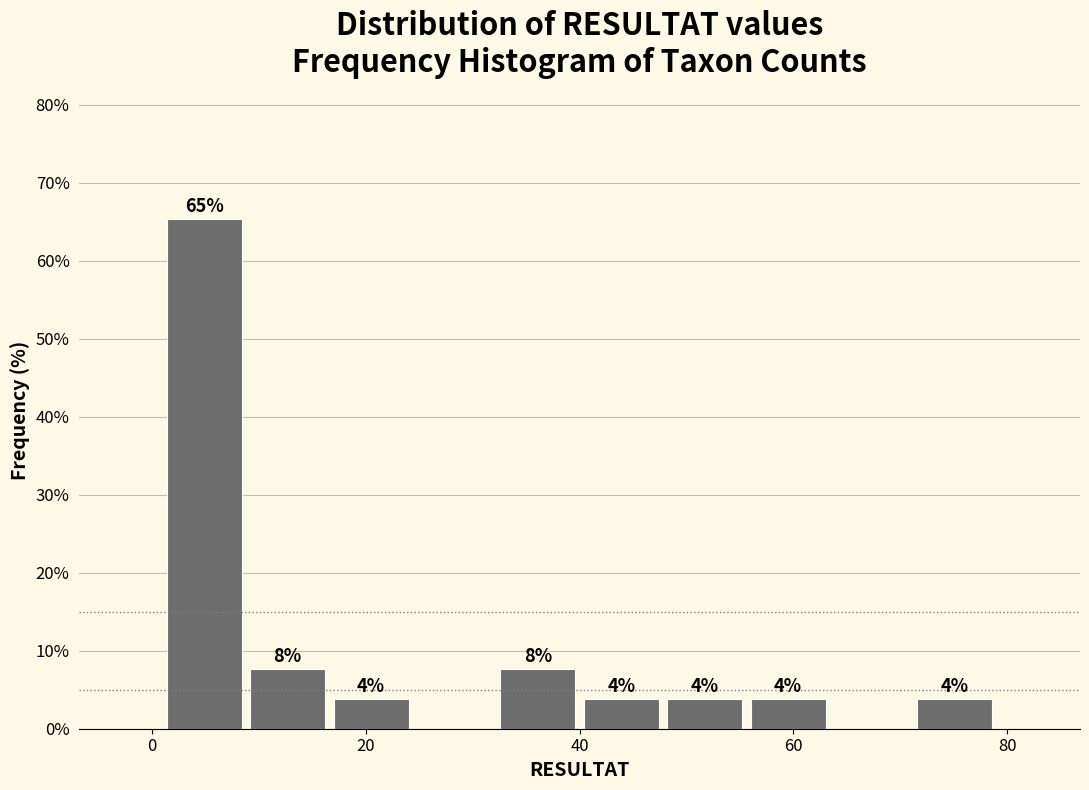

Read against the x-axis, roughly where is the centre of the tallest bar?

4